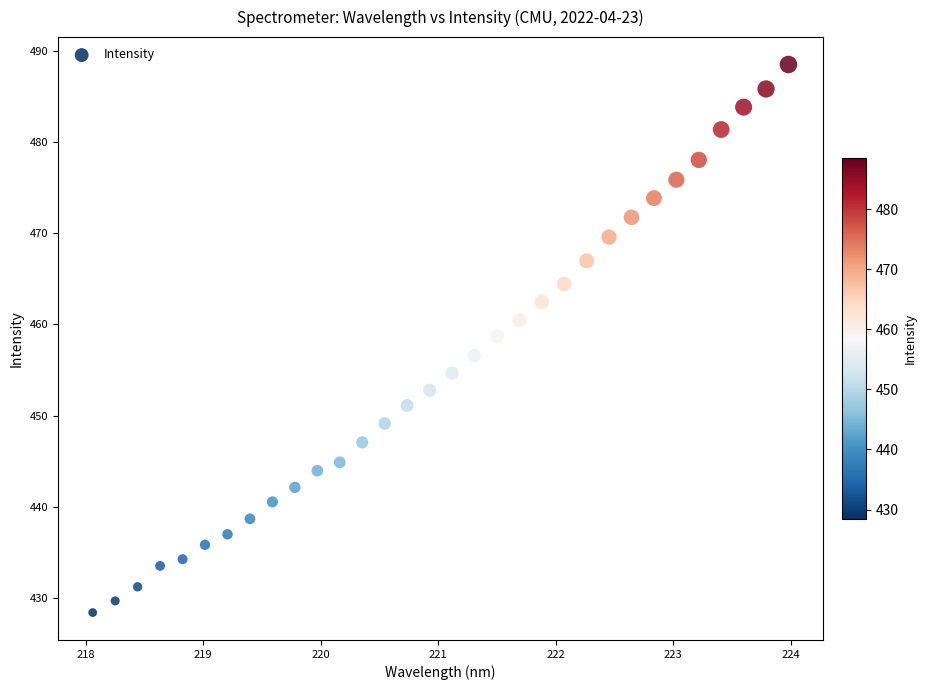

What is the range of X values (max minus min)?

5.9